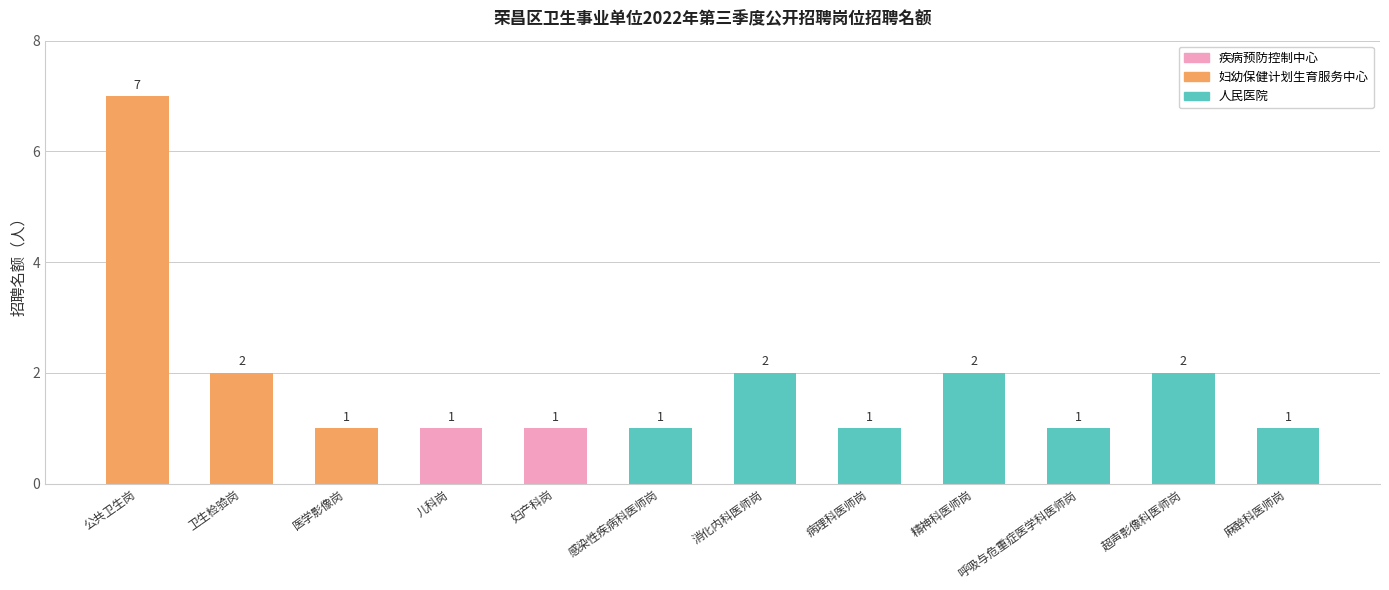

Does the chart contain any negative values?

No